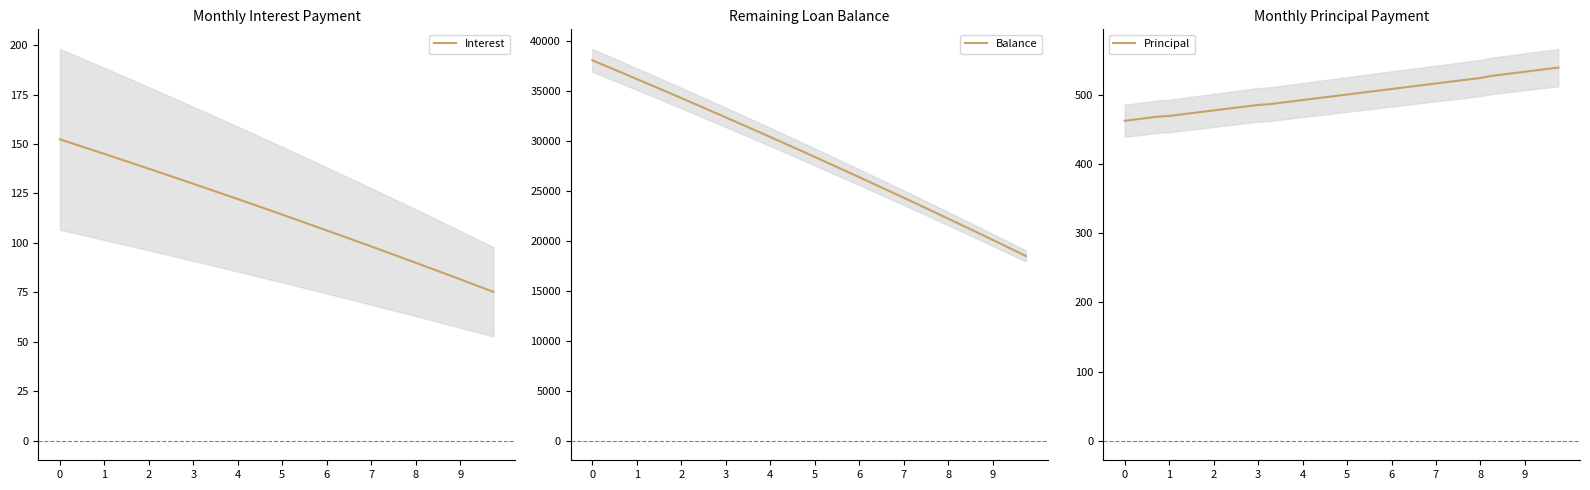

True or false: Balance and Principal intersect in this chart.

False